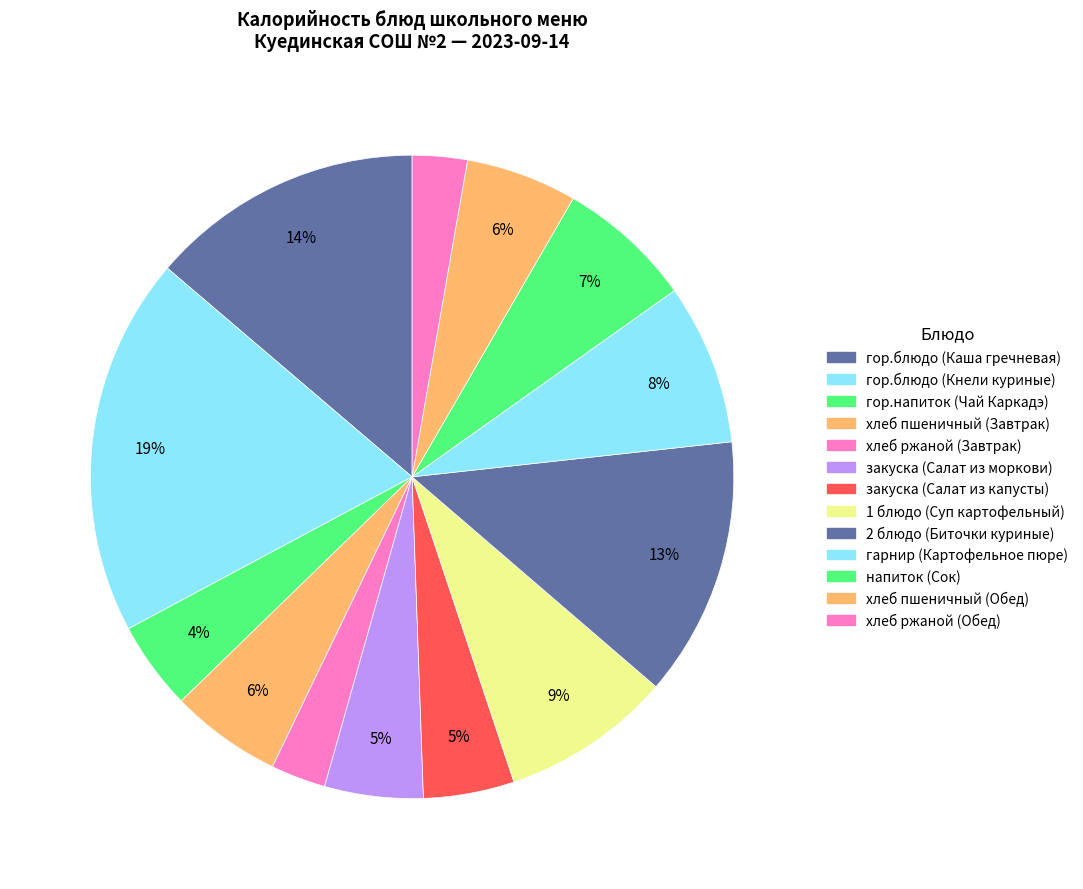

True or false: 2 блюдо (Биточки куриные) accounts for 13% of the total.

True